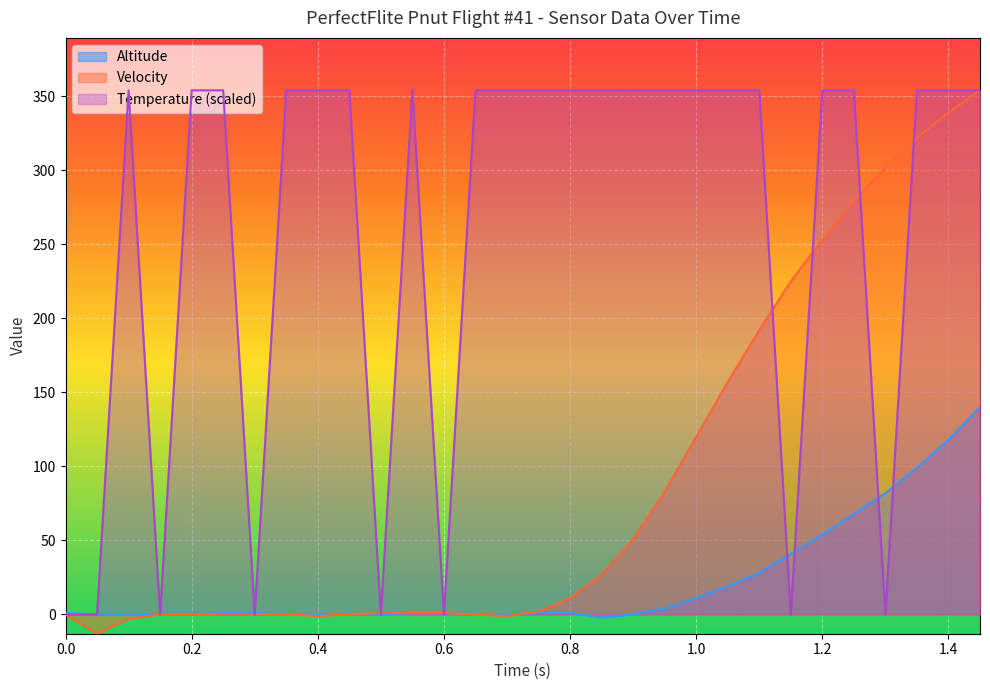

What is the highest value of the Velocity series?

354.0